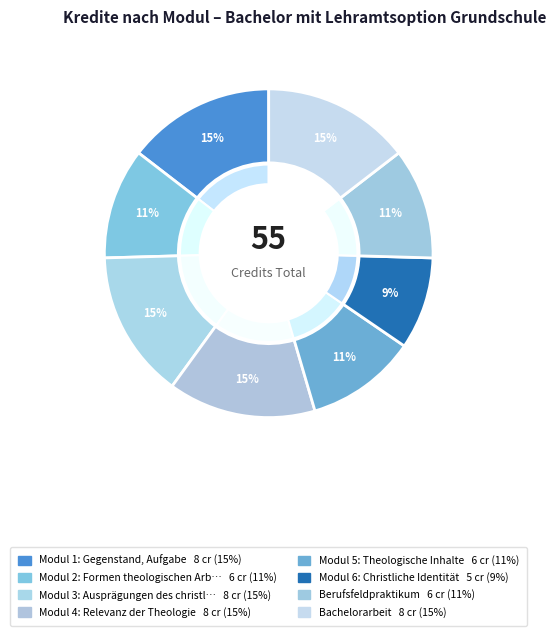

Count the number of slices in the pie.

8